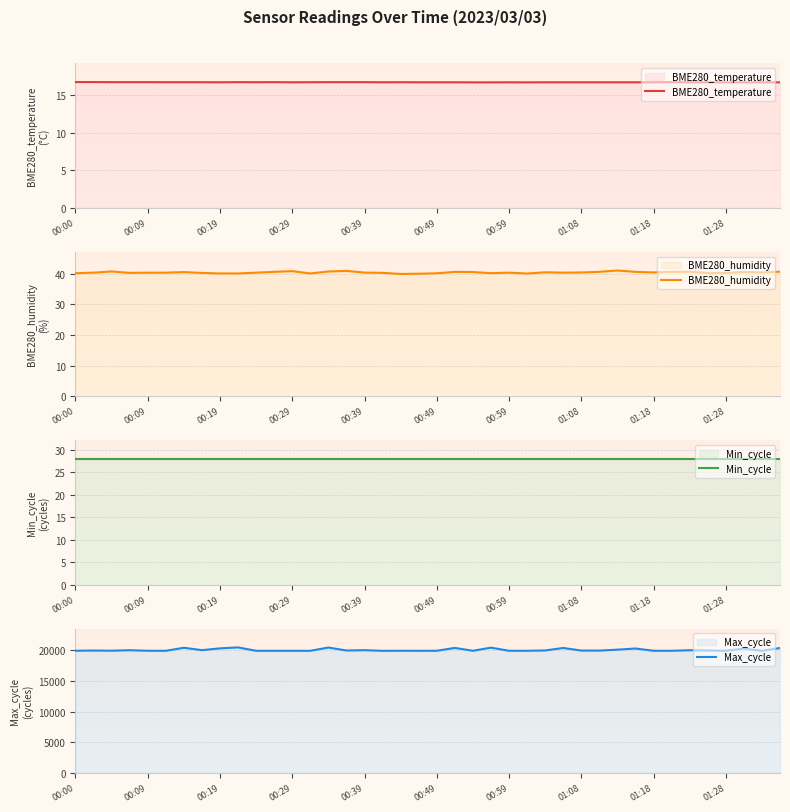

The BME280_temperature series shows 9.6 at 00:00. True or false?

False